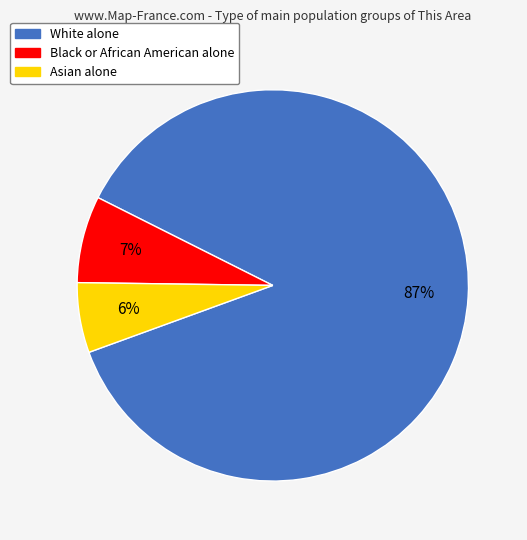

Is it true that White alone is 87% of the pie?

True